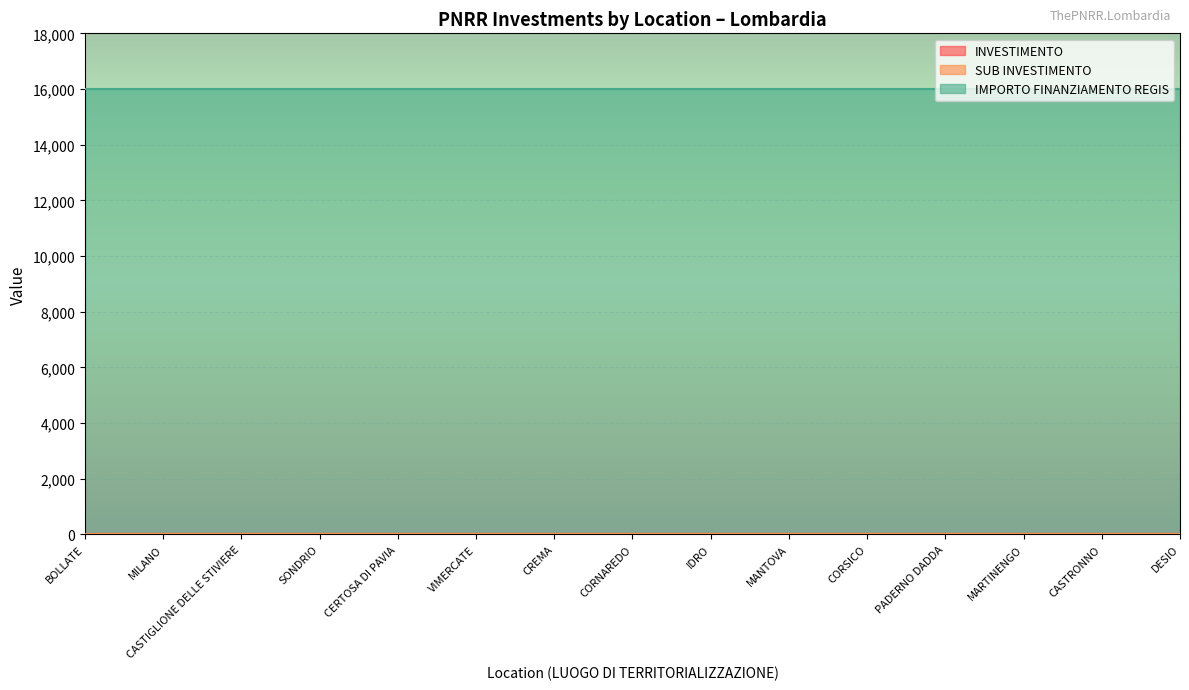

Reading left to right, transcribe all the data shown in this chart.

INVESTIMENTO: 3.2	3.2	3.2	3.2	3.2	3.2	3.2	3.2	3.2	3.2	3.2	3.2	3.2	3.2	3.2
SUB INVESTIMENTO: 3.2	3.2	3.2	3.2	3.2	3.2	3.2	3.2	3.2	3.2	3.2	3.2	3.2	3.2	3.2
IMPORTO FINANZIAMENTO REGIS: 16000.0	16000.0	16000.0	16000.0	16000.0	16000.0	16000.0	16000.0	16000.0	16000.0	16000.0	16000.0	16000.0	16000.0	16000.0